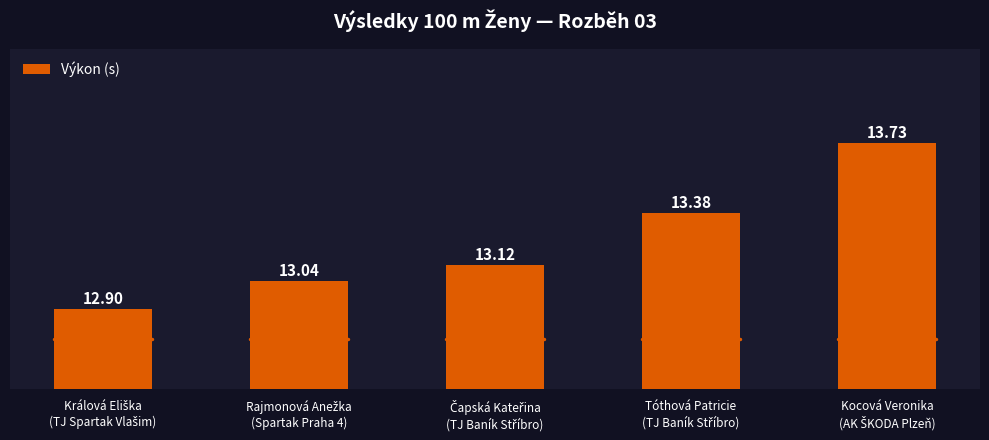

How many data points are less than 13?

1